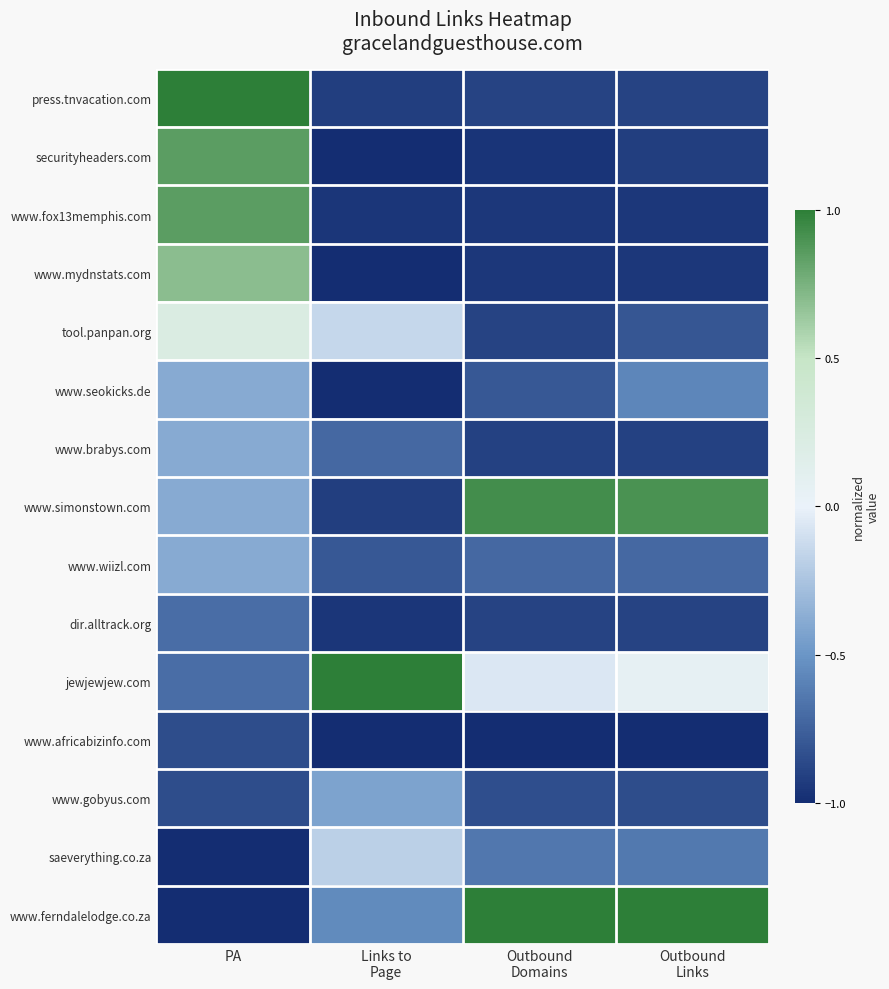

List the series in order of their peak value, lowest first.

www.africabizinfo.com, dir.alltrack.org, www.gobyus.com, www.seokicks.de, www.brabys.com, www.wiizl.com, saeverything.co.za, tool.panpan.org, www.mydnstats.com, securityheaders.com, www.fox13memphis.com, www.simonstown.com, press.tnvacation.com, jewjewjew.com, www.ferndalelodge.co.za